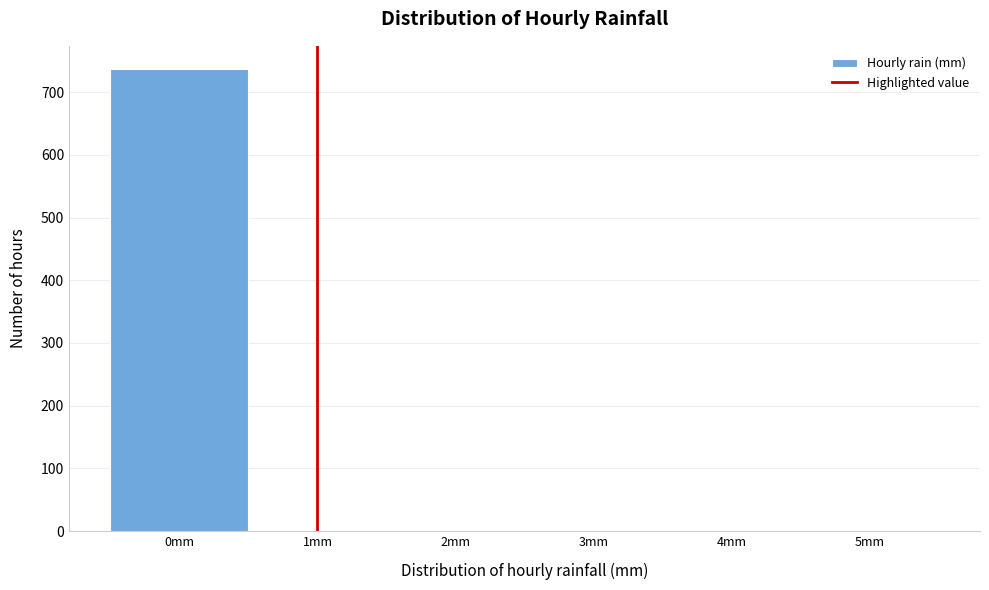

What is the height of the bar covering -0.5 to 0.5 on the x-axis? The values are not printed on the chart, so give them approximately, as read against the axis.

740